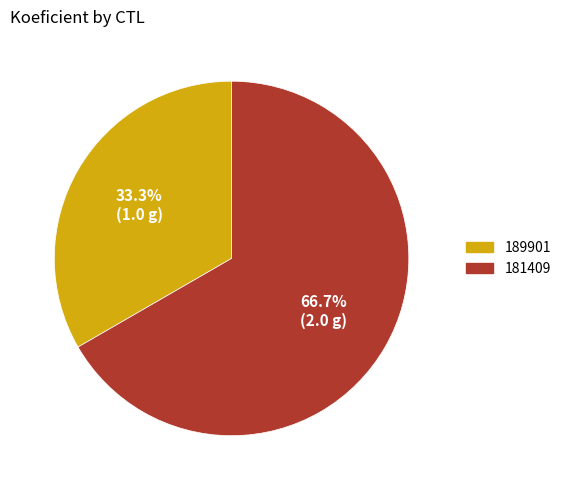

Combined, do 189901 and 181409 account for over 50%?

Yes